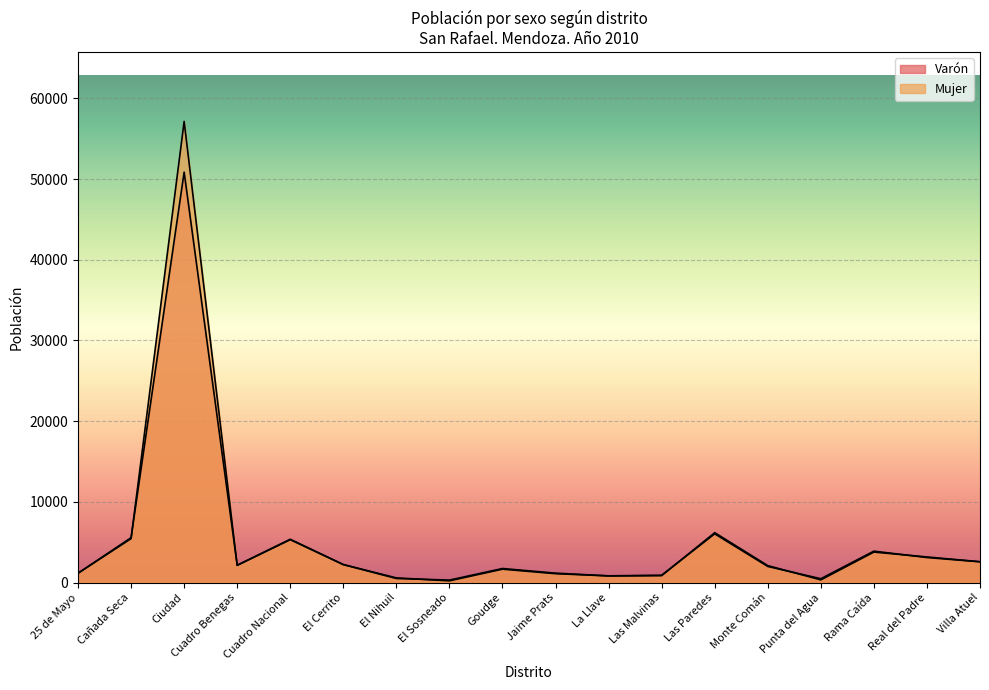

At El Sosneado, list the series in order from smallest to largest.

Mujer, Varón